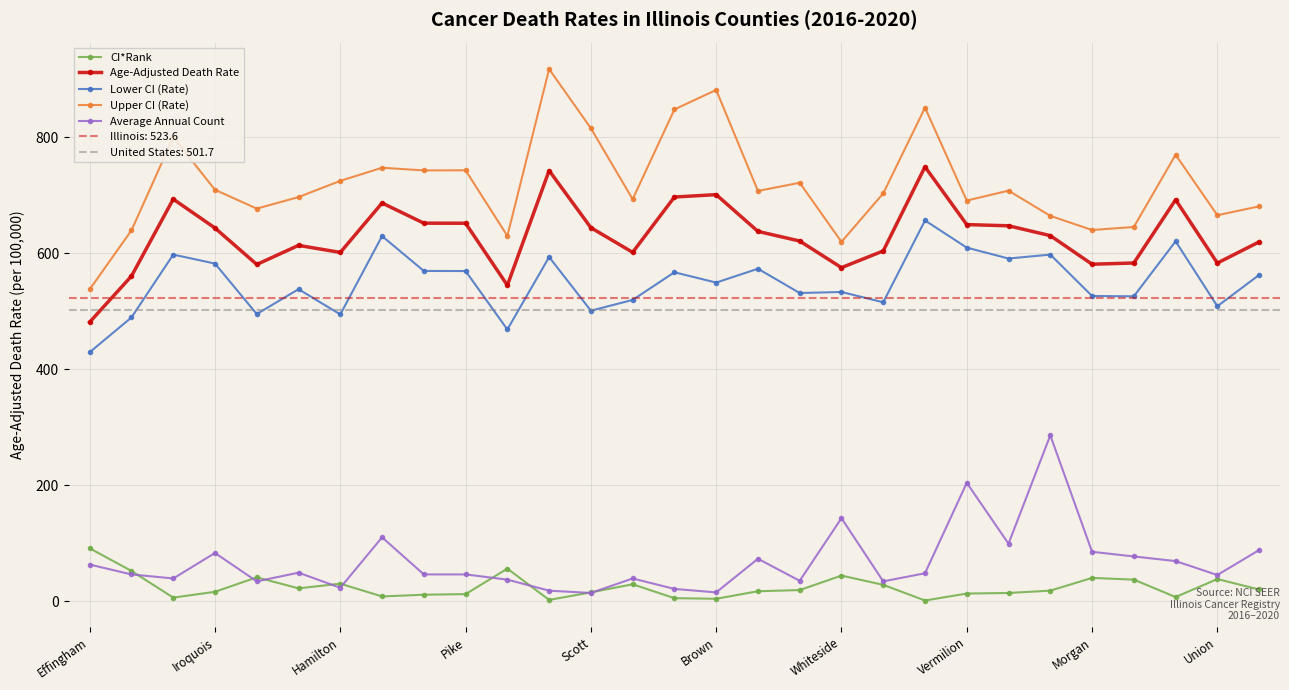

True or false: CI*Rank has more than 0 interior local peaks.

True